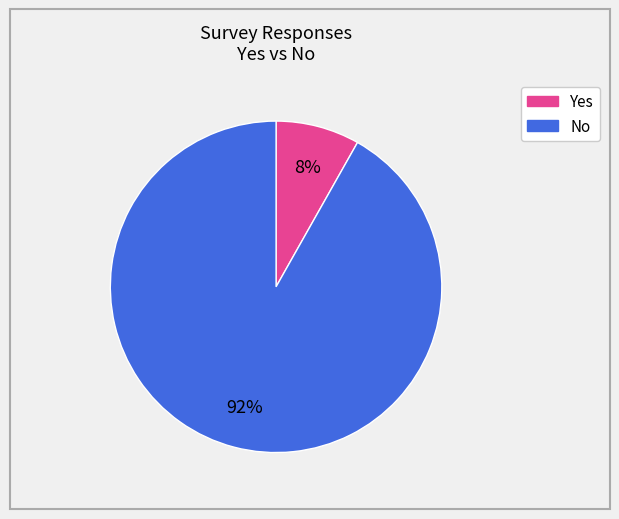

Count the number of slices in the pie.

2